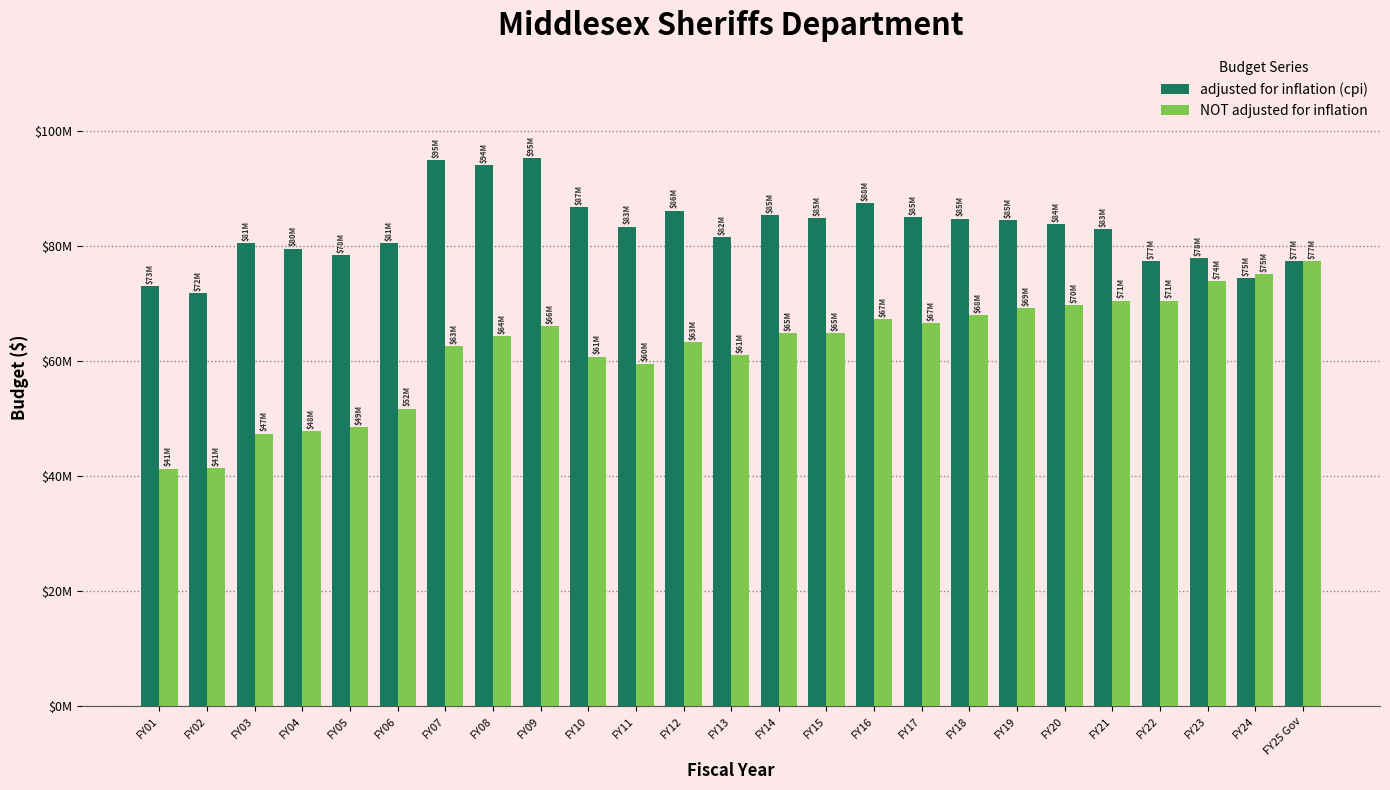

Does the chart contain stacked bars?

No